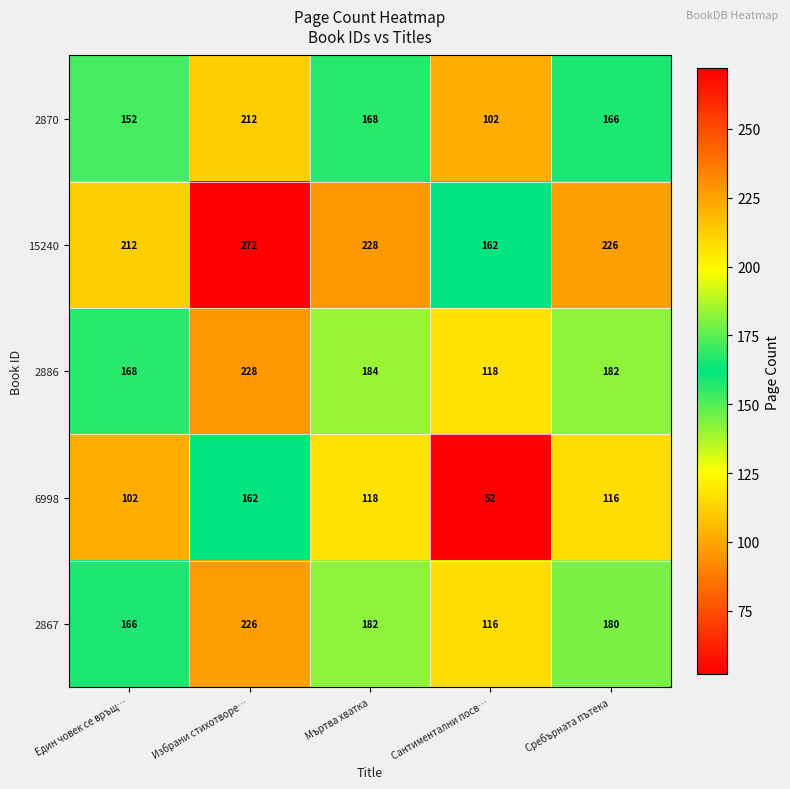

List the series in order of their peak value, highest first.

15240, 2886, 2867, 2870, 6998